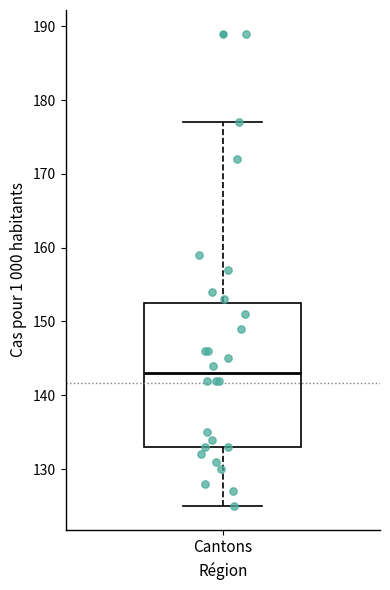

Read this box plot against the y-axis: the position of the median line, the range covered by the box, and the ends of both whiskers. The values are not printed on the chart, so give them approximately, as read against the axis.

median 143, box 133 to 153, whiskers 125 to 177